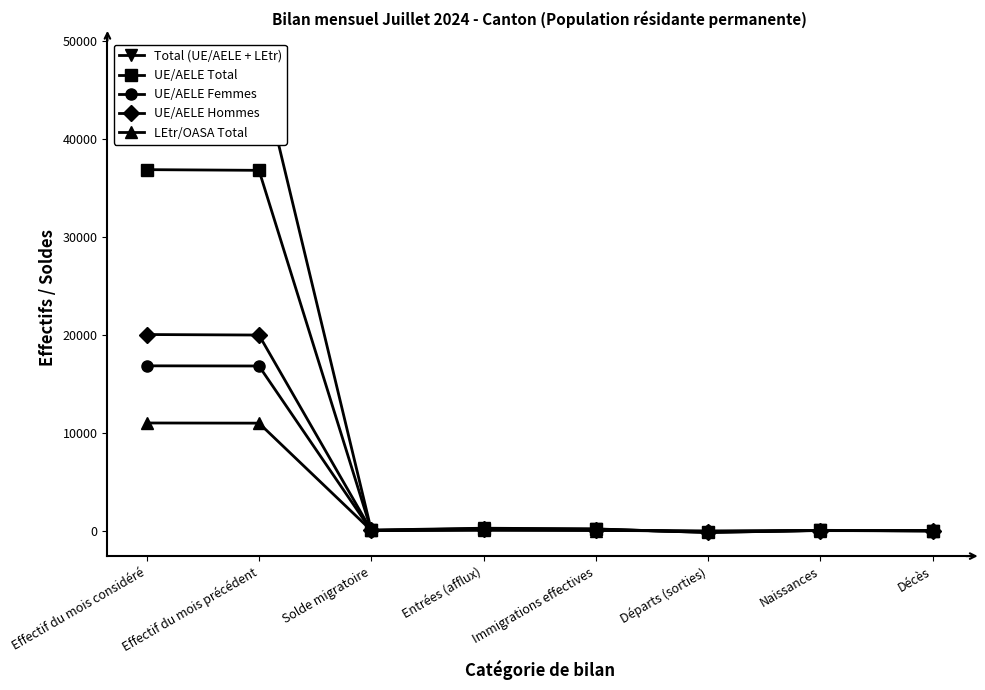

Between Départs (sorties) and Solde migratoire, which is larger?

Solde migratoire